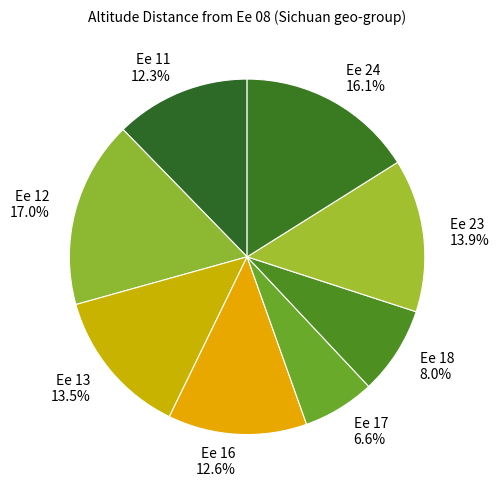

Which slice is the largest?

Ee 12